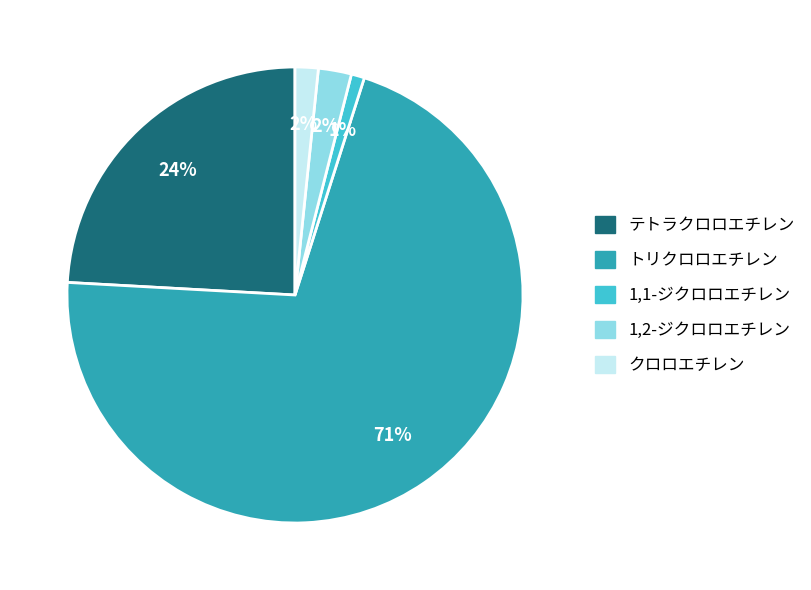

Do トリクロロエチレン and 1,1-ジクロロエチレン together represent more than half of the pie?

Yes